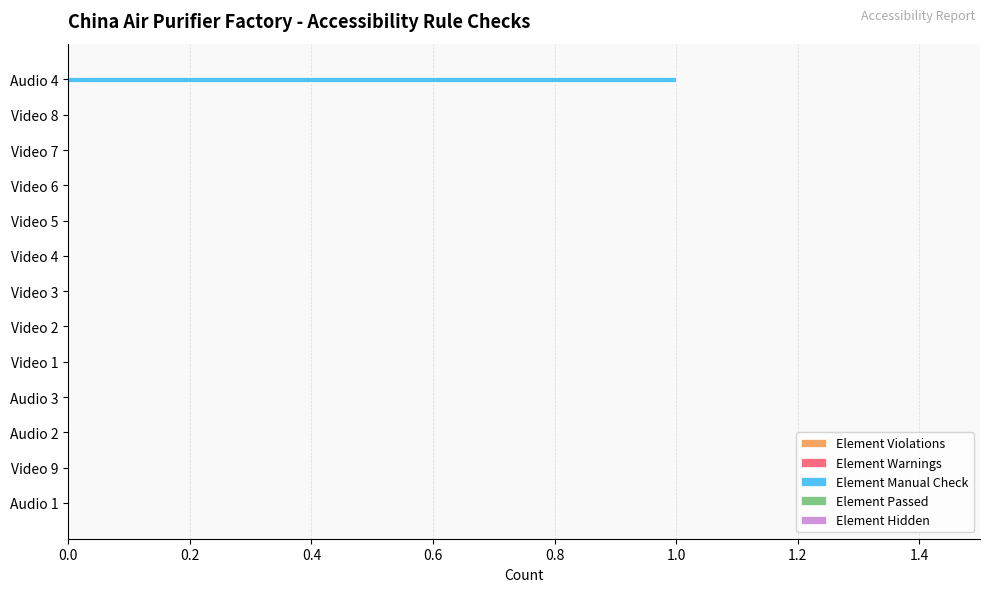

At which category does the chart reach its peak across all series?

Audio 4